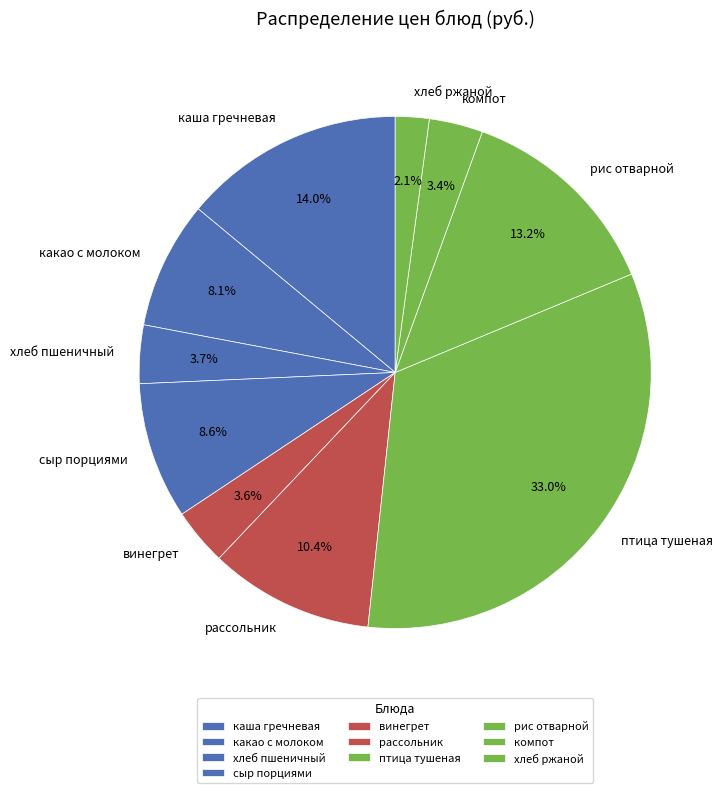

Between хлеб пшеничный and птица тушеная, which is larger?

птица тушеная